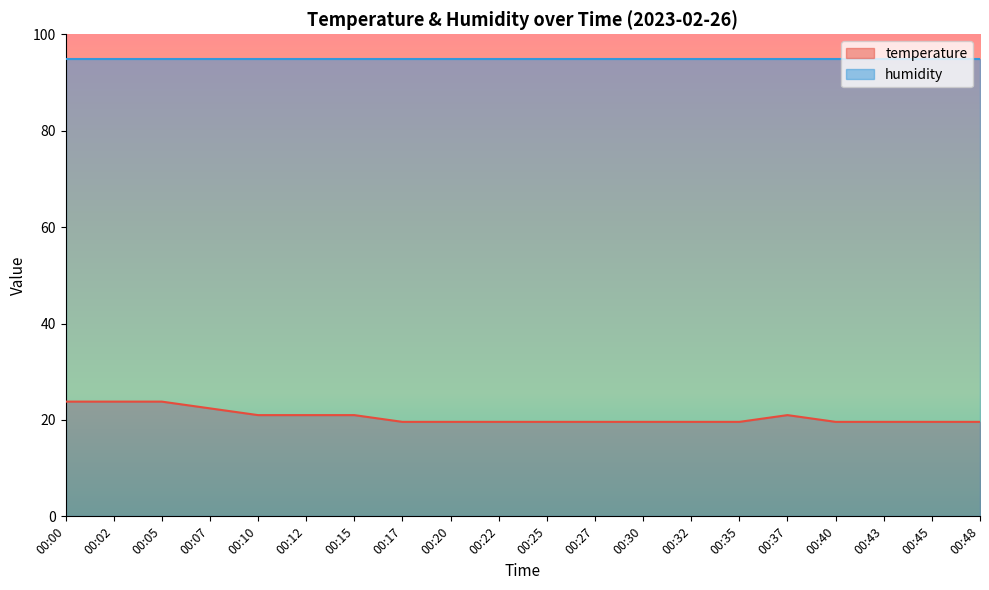

What is the sum of the values at 00:30 and 00:10?

40.6